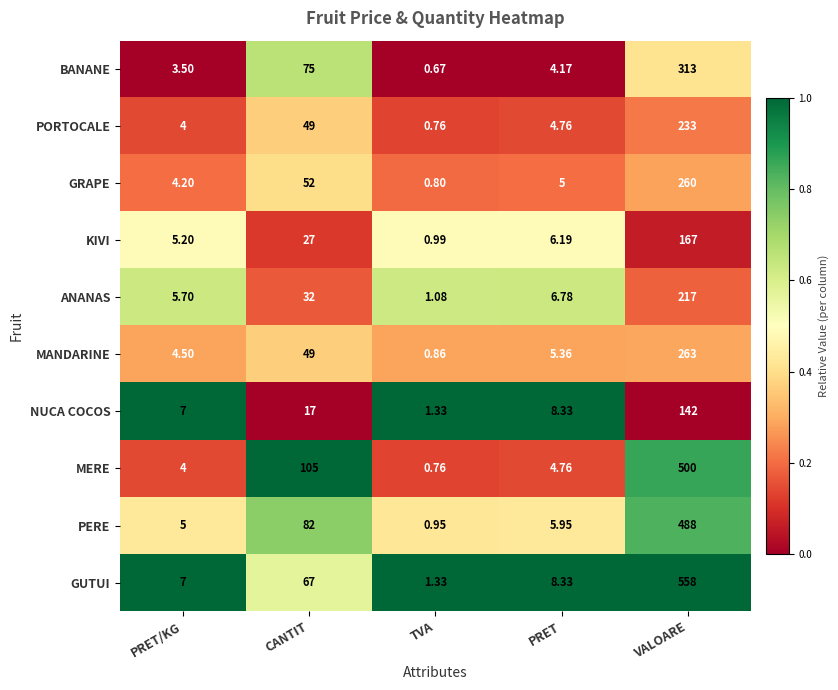

Which series has the widest spread of values?

GUTUI